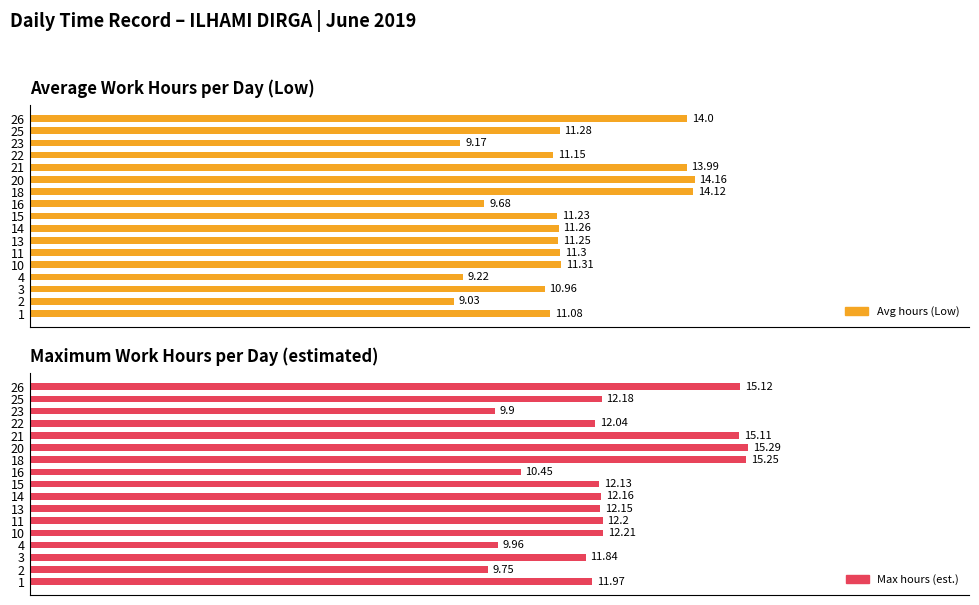

Which series has the largest total across all categories?

Maximum hours (estimated)